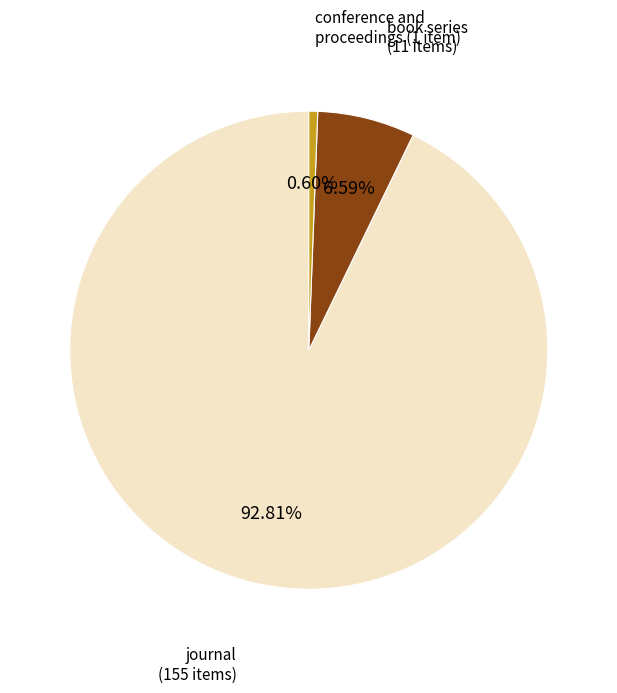

What percentage is the book series slice, to the nearest percent?

7%